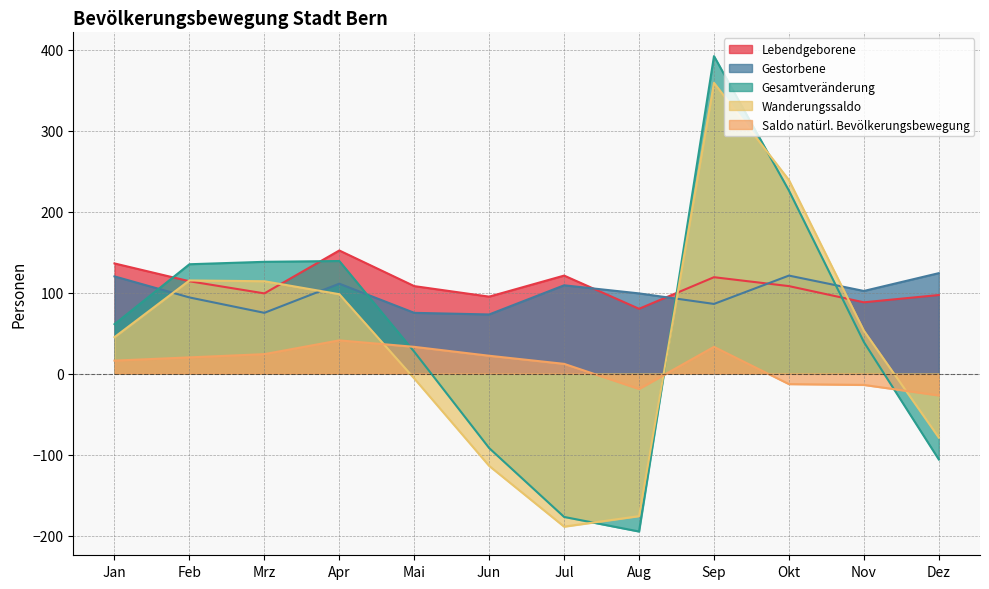

Which series has the largest range (max minus min)?

Gesamtveränderung